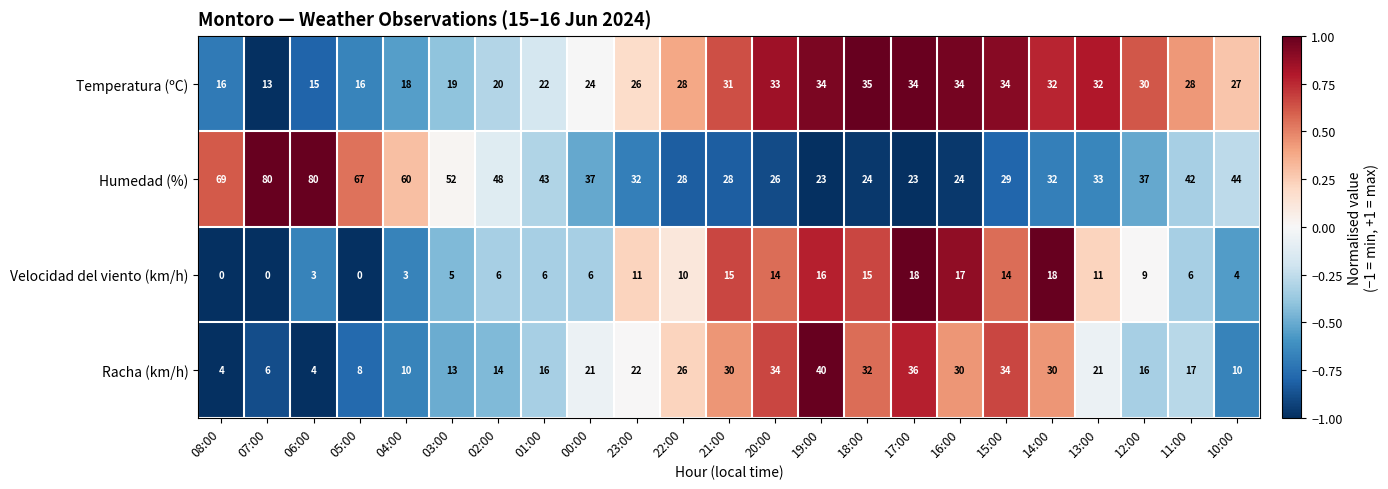

What is the spread (max minus min) of values at 20:00?

20